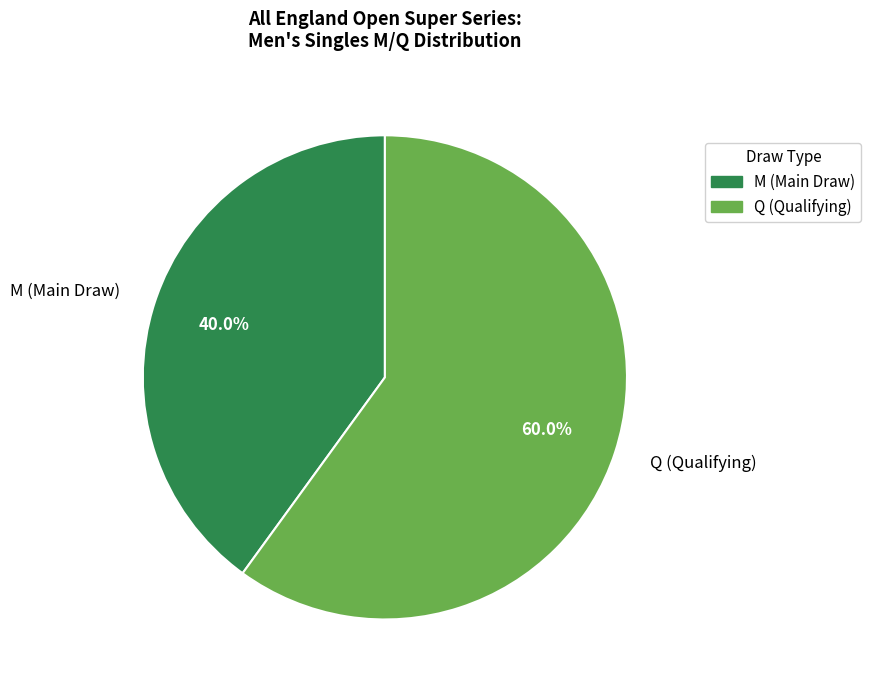

How many slices are in this pie chart?

2